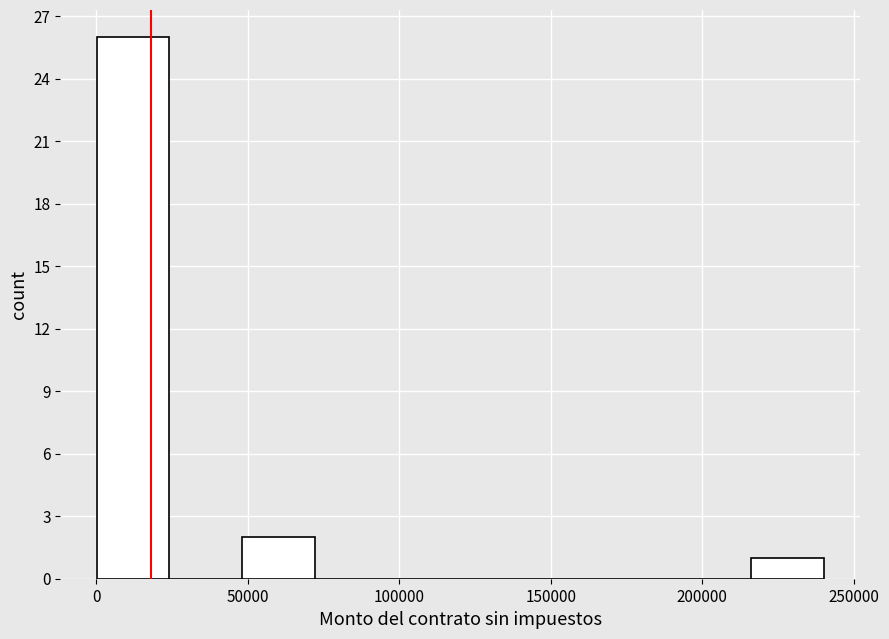

How tall is the bar that spans 50000 to 70000 on the x-axis? Neither the bar edges nor the heights are printed on the chart, so give them approximately, as read against the axes.

2